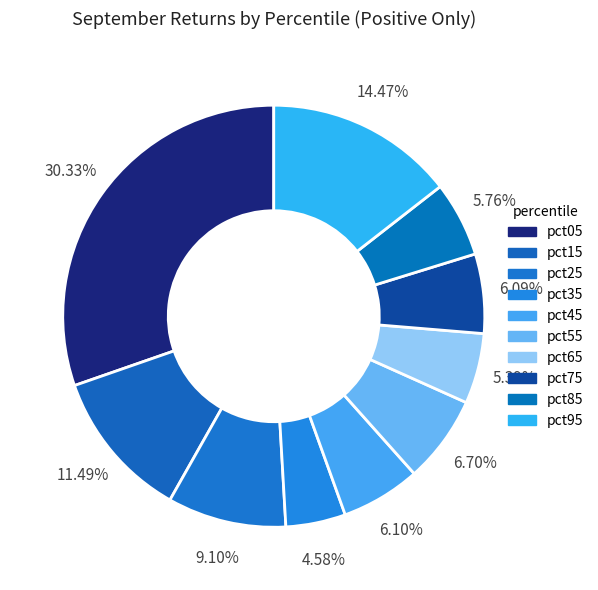

The pct45 slice represents 1% of the pie. True or false?

False